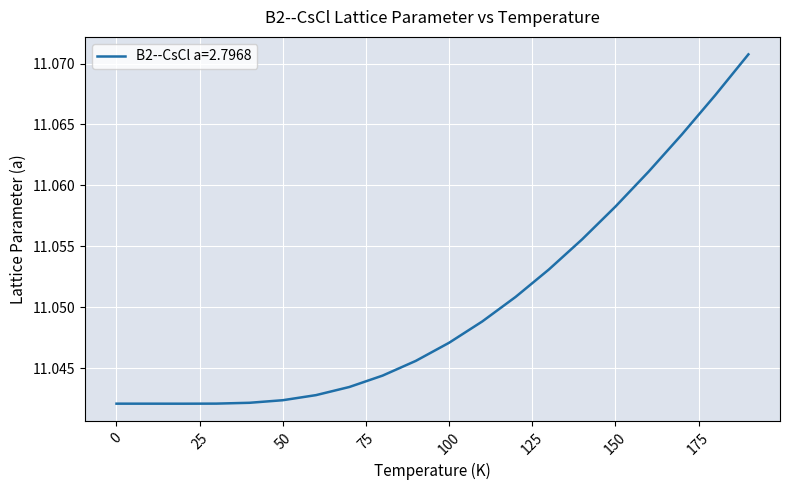

Which label corresponds to the smallest value in the chart?

20.0